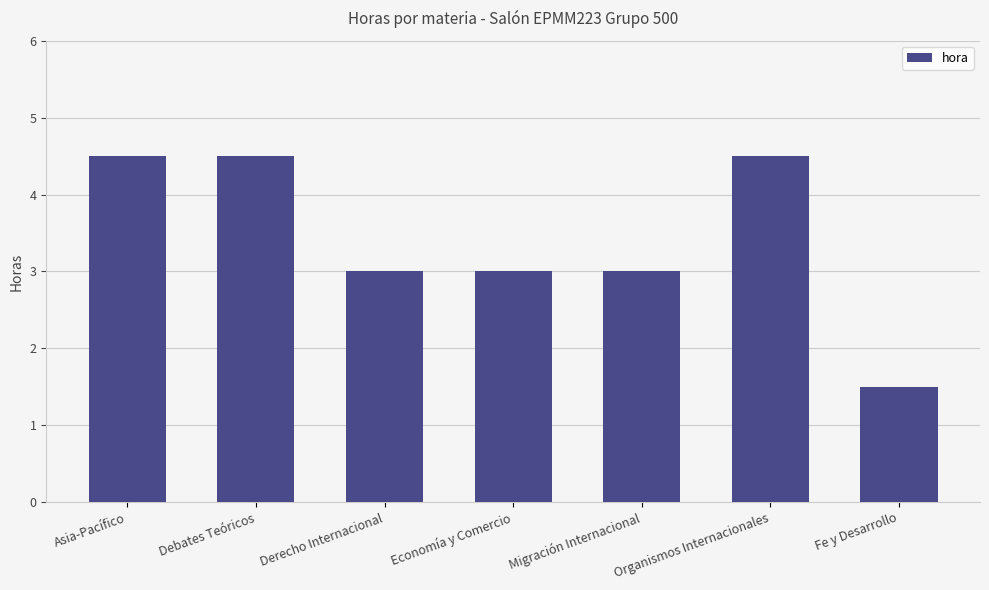

The chart shows a value of 2.0 at Asia-Pacífico. True or false?

False